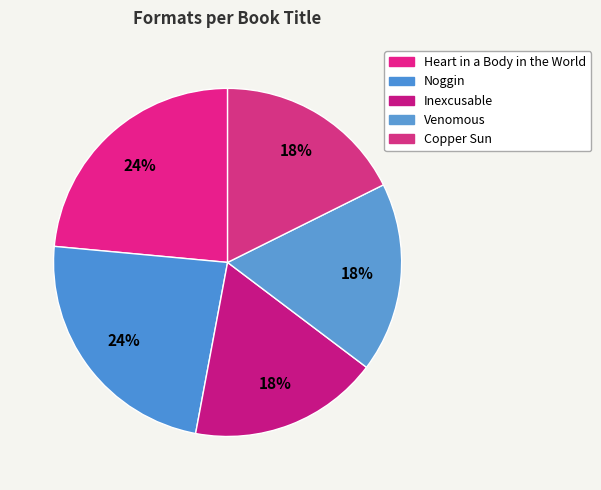

Count the number of slices in the pie.

5